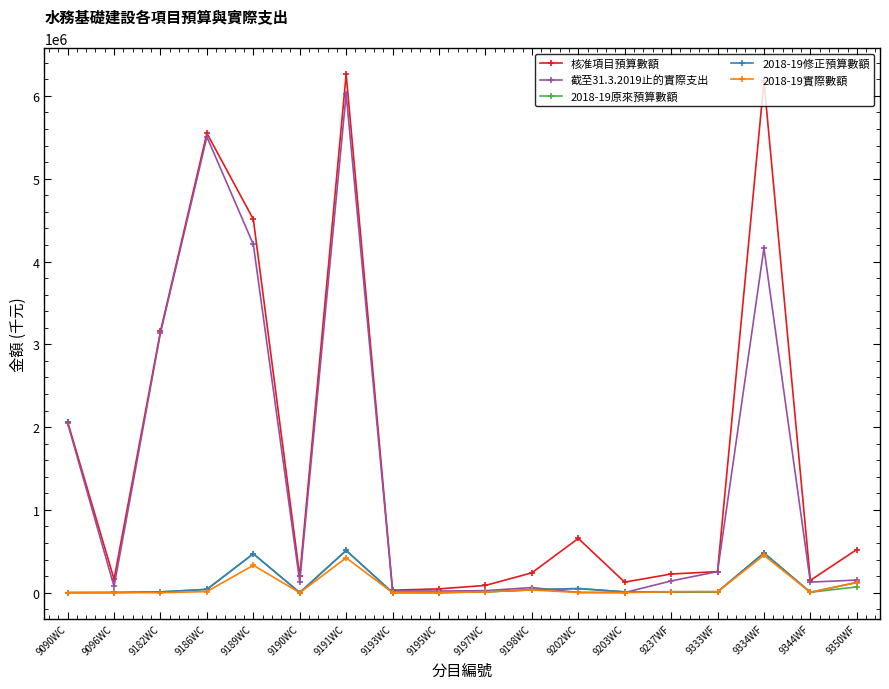

What is the label of the 6th point from the right?

9203WC